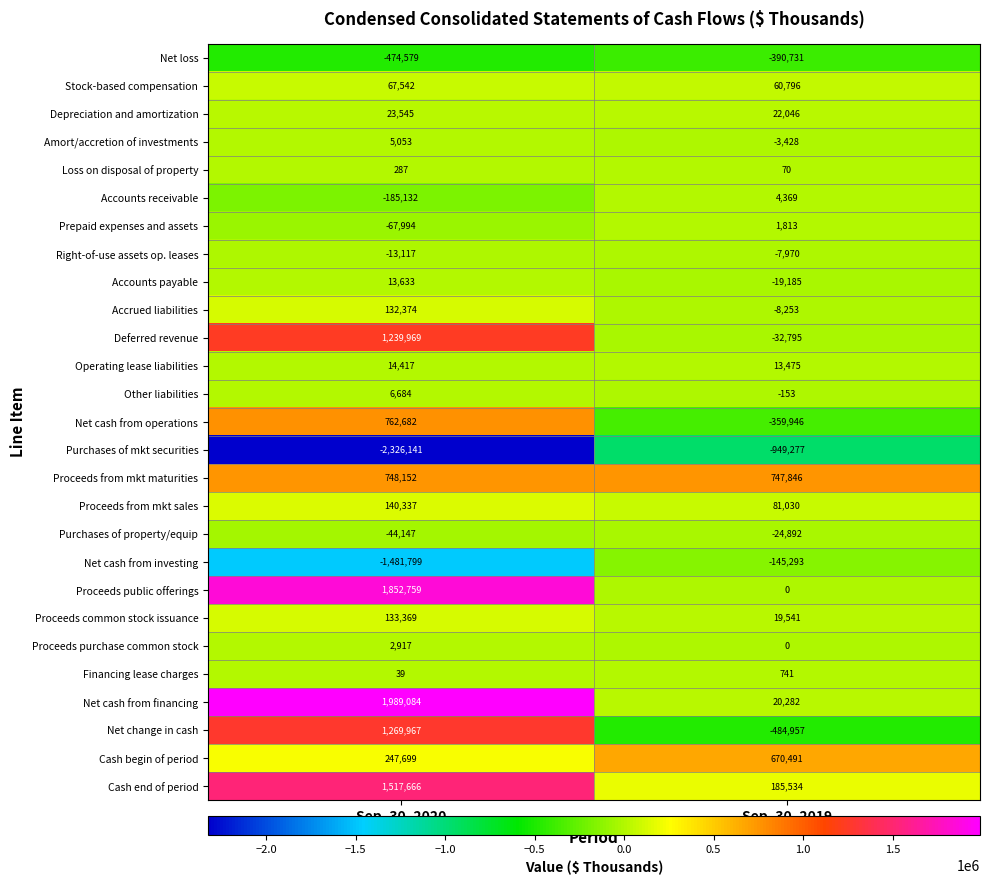

At which label does Right-of-use assets op. leases reach its minimum?

Sep. 30, 2020